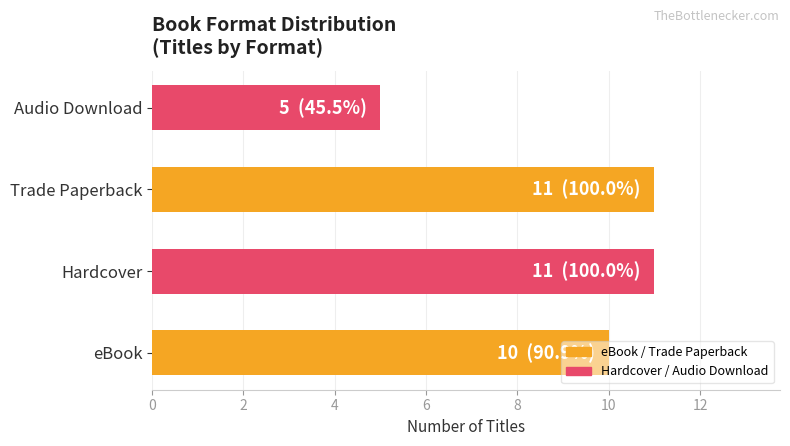

What is the sum of all values?

37